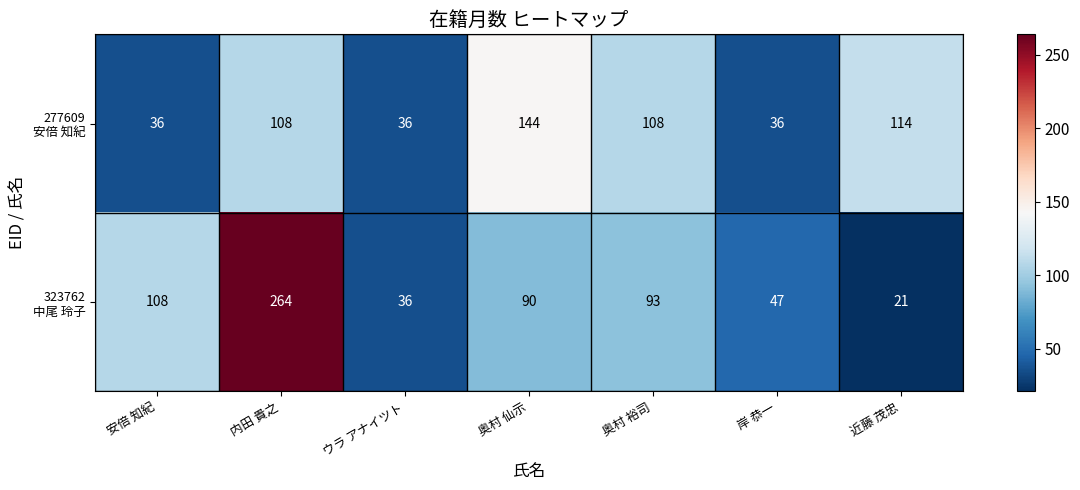

What is the total value across all series at 近藤 茂忠?

135